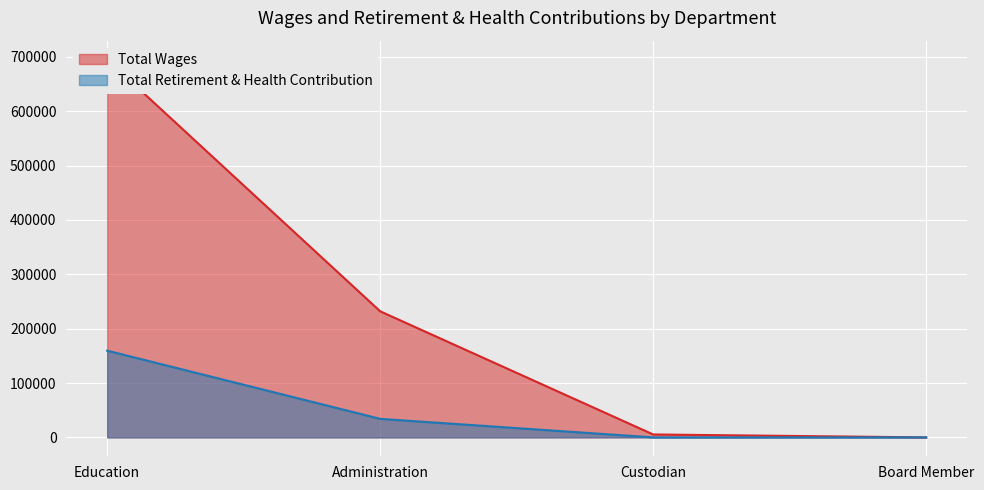

At how many categories does at least one series exceed 324411?

1